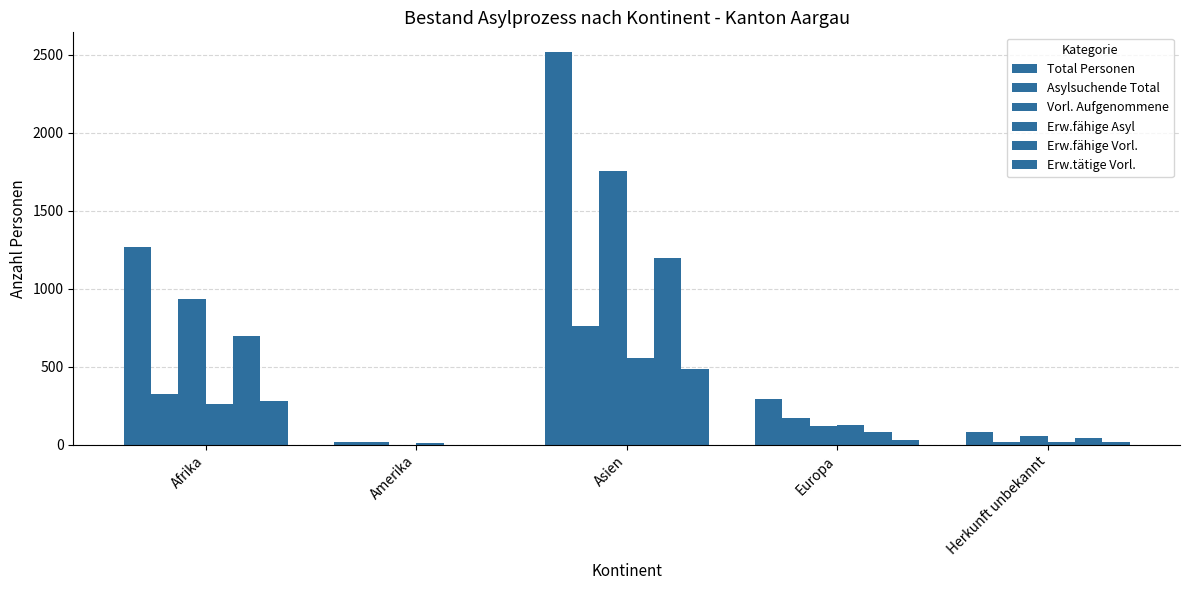

What is the label of the 2nd bar from the left?

Amerika